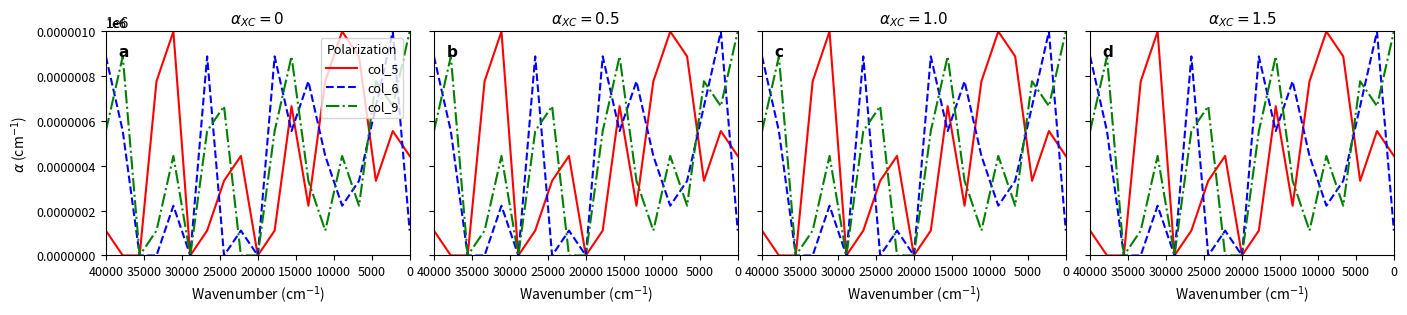

How many lines are shown in the chart?

3